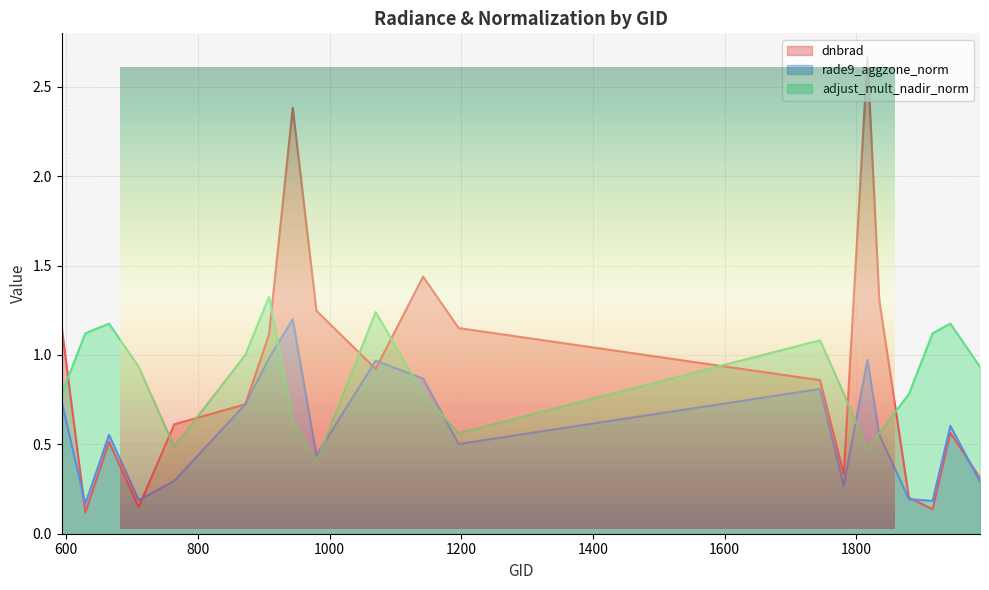

What is the smallest value displayed?

0.1